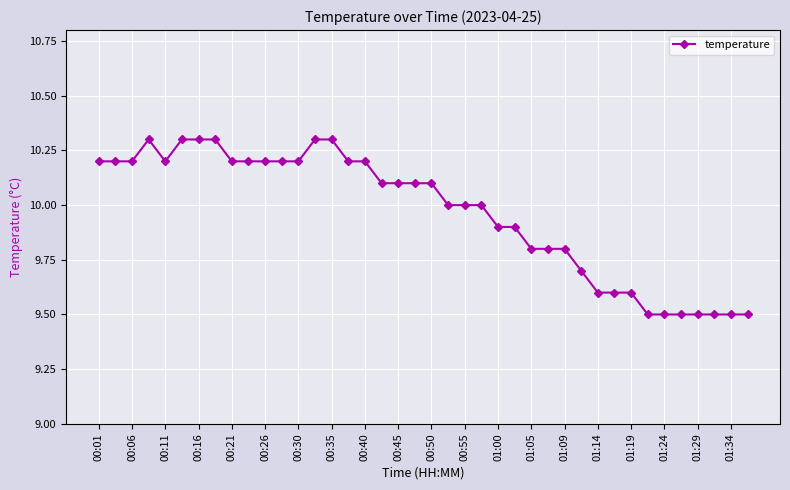

What is the difference between the maximum and minimum values?

0.8